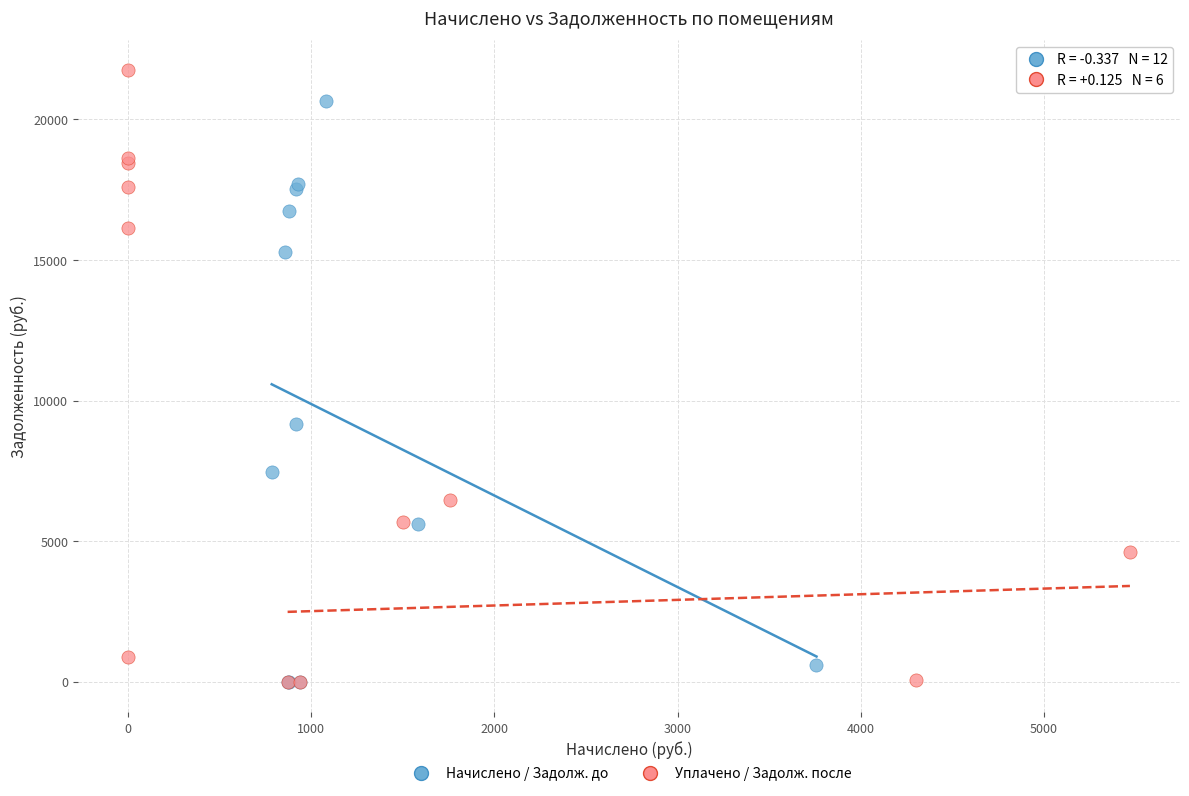

Which series has the largest Y range (max minus min)?

Уплачено / Задолж. после